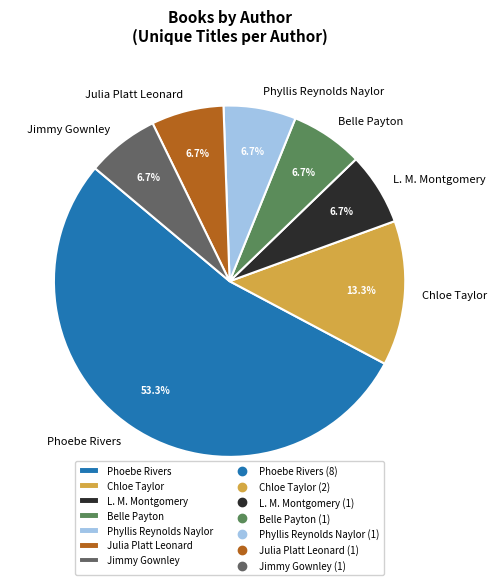

Does any single category account for the majority?

Yes